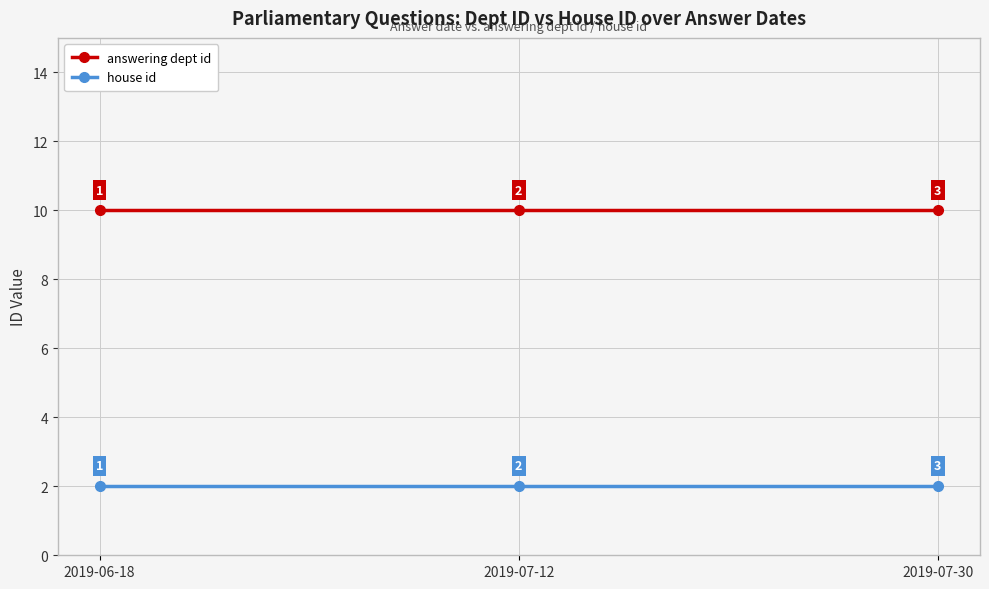

What is the sum of all answering dept id values?

30